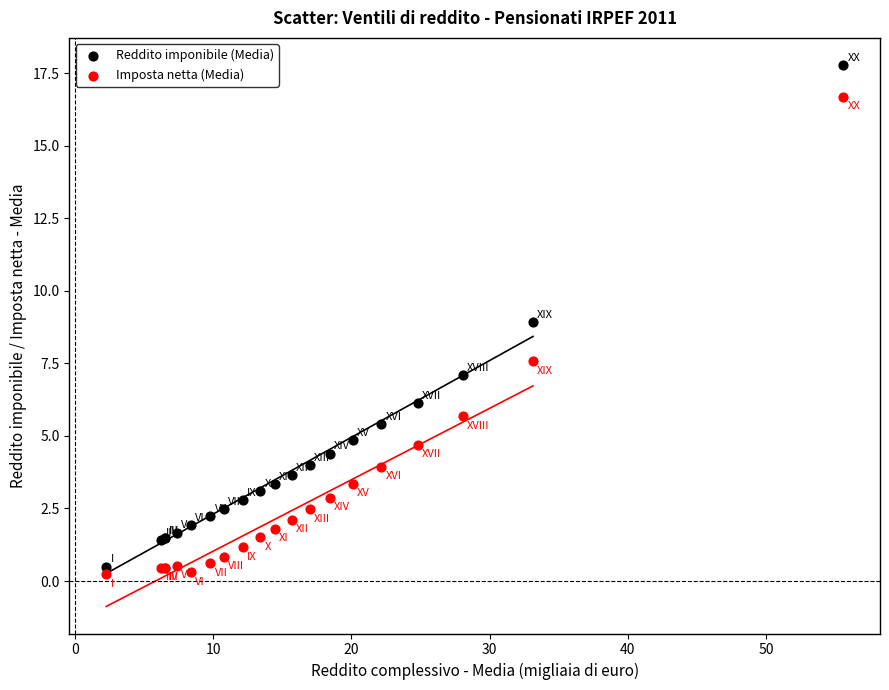

Which series reaches the minimum Y coordinate?

Imposta netta (Media)